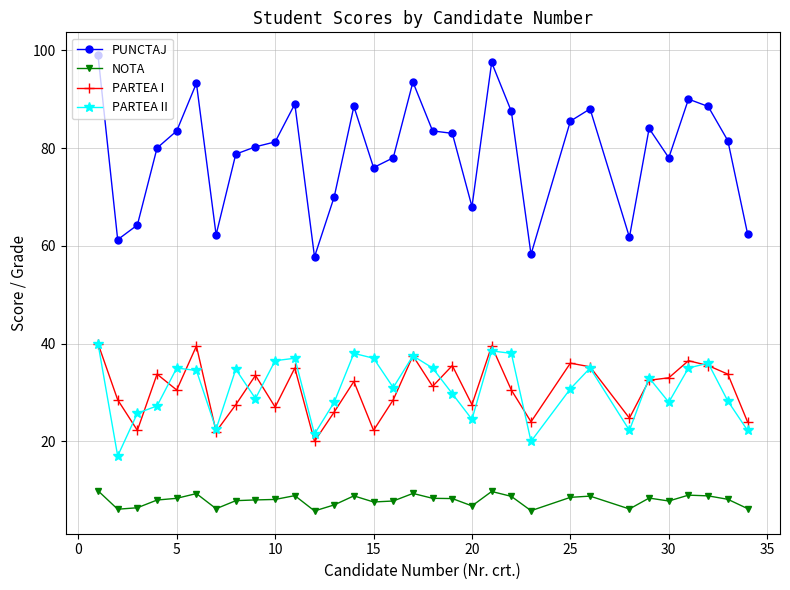

At how many categories does at least one series exceed 51?

32